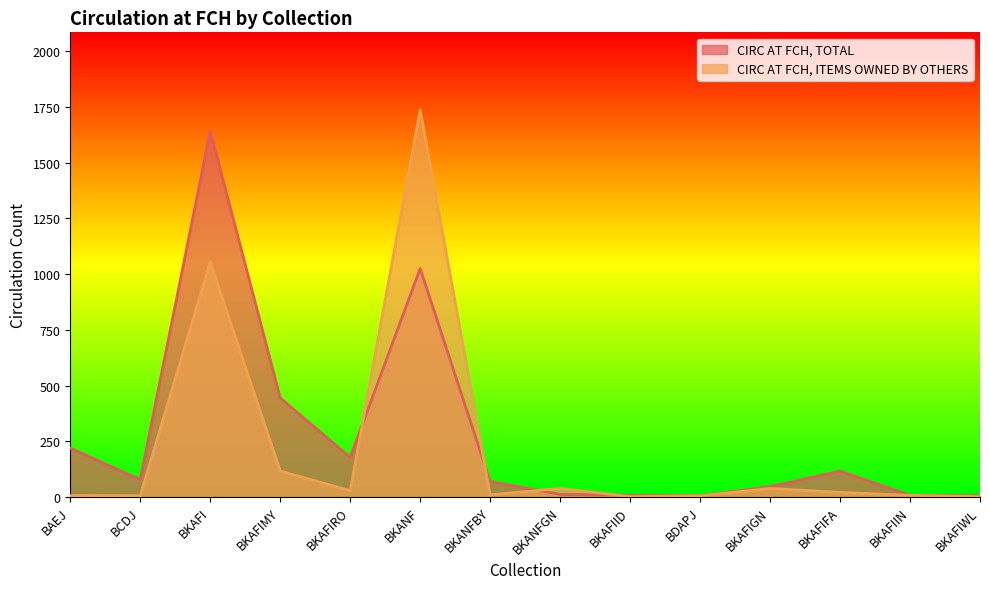

True or false: CIRC AT FCH, ITEMS OWNED BY OTHERS and CIRC AT FCH, TOTAL cross at least once.

True